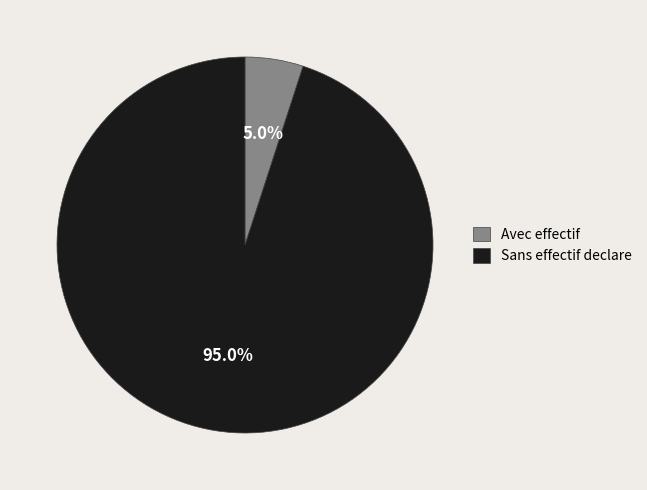

Combined, what portion of the pie is Avec effectif and Sans effectif declare?

100.0%